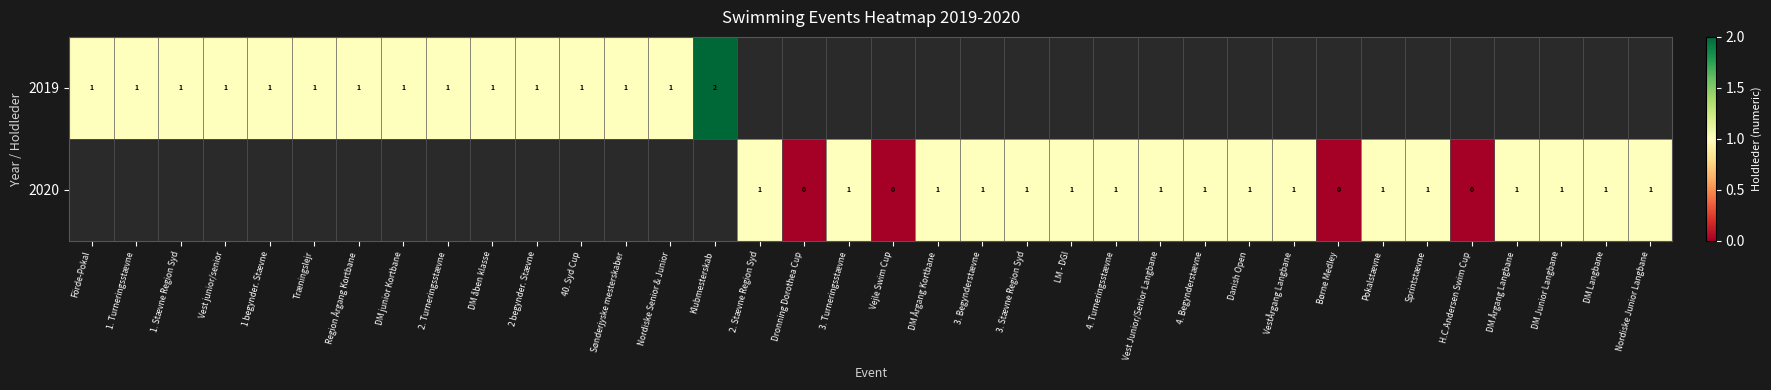

The value of 2019 at 2. Turneringsstævne is 0. True or false?

False